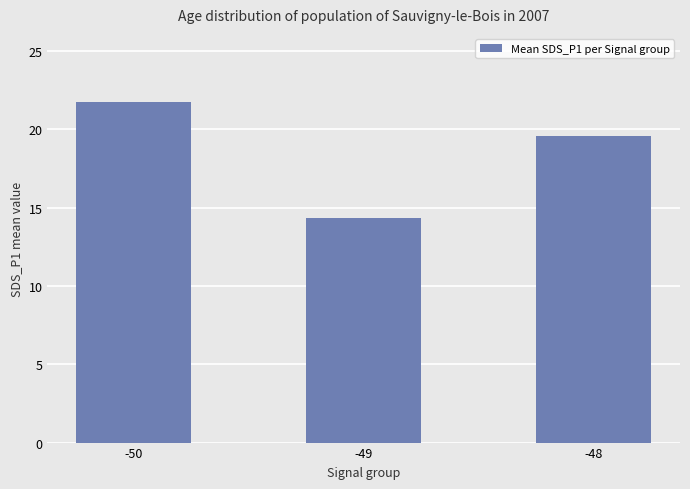

Reading left to right, extract all data points from this chart.

-50=21.7	-49=14.3	-48=19.5